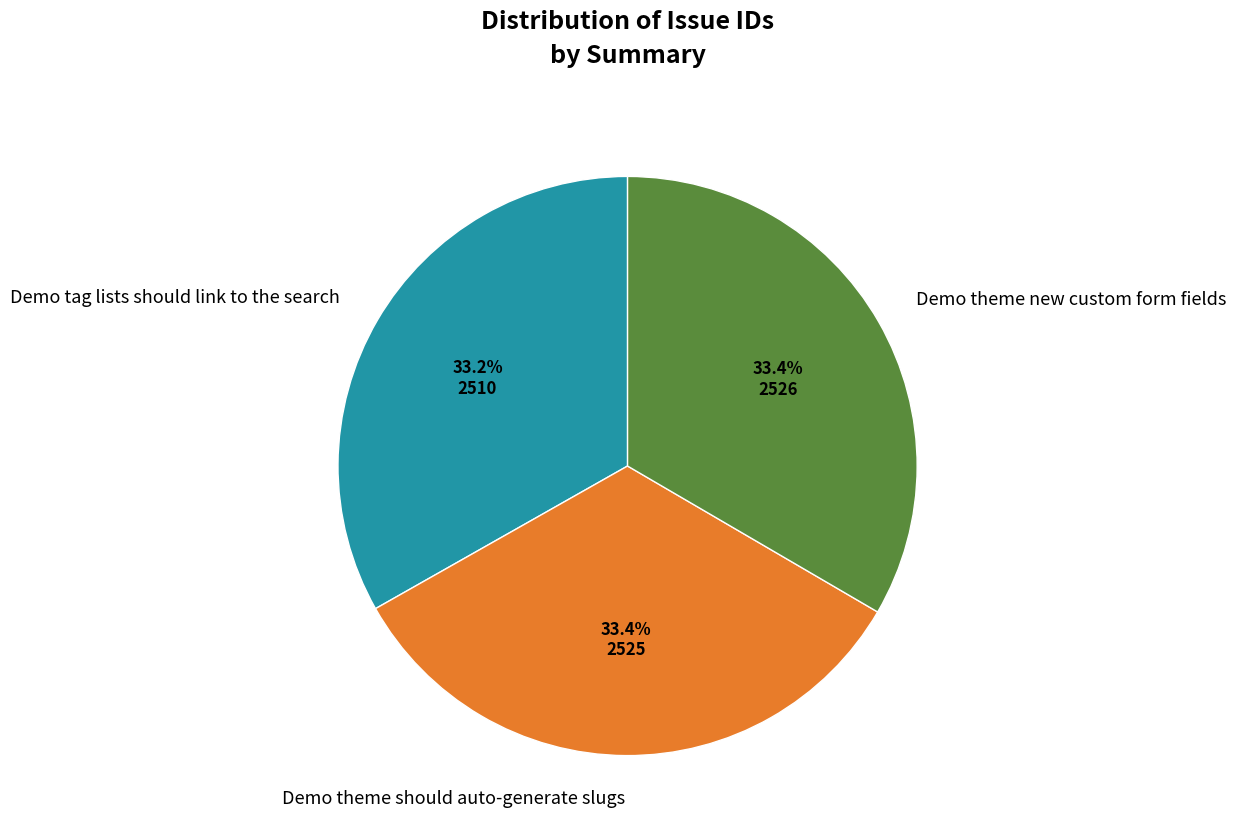

What is the ratio of the value at Demo theme new custom form fields to the value at Demo theme should auto-generate slugs?

1.0